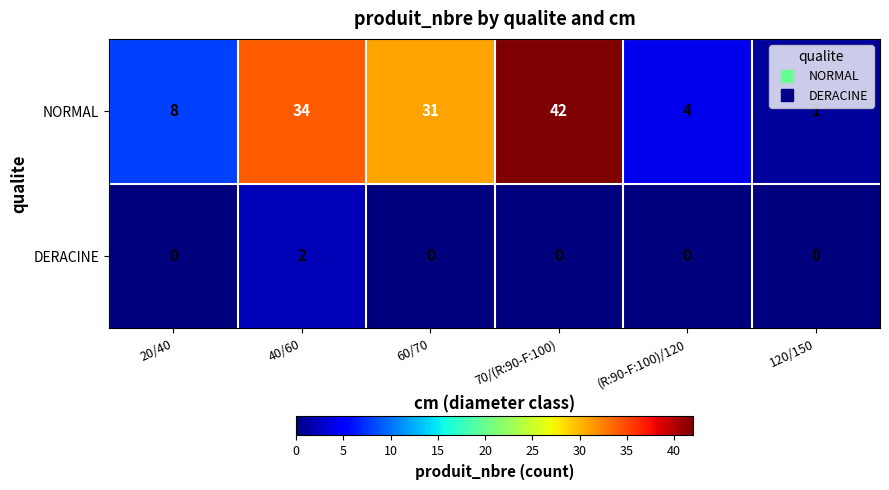

Rank the series by their maximum value, from highest to lowest.

NORMAL, DERACINE